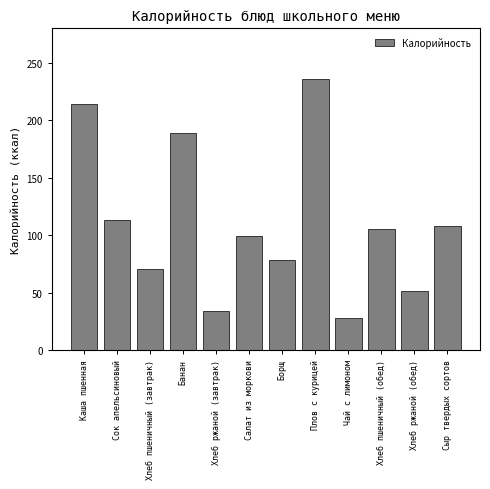

Reading left to right, what are all the values shown in this chart?

Каша пшенная=214.4	Сок апельсиновый=113.0	Хлеб пшеничный (завтрак)=70.3	Банан=189.0	Хлеб ржаной (завтрак)=34.2	Салат из моркови=99.0	Борщ=78.3	Плов с курицей=236.0	Чай с лимоном=27.9	Хлеб пшеничный (обед)=105.5	Хлеб ржаной (обед)=51.2	Сыр твердых сортов=107.5